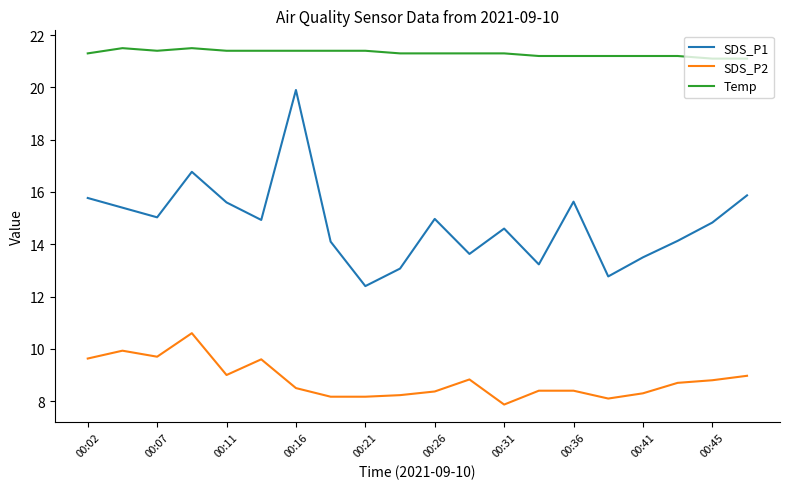

True or false: SDS_P1 and Temp cross at least once.

False